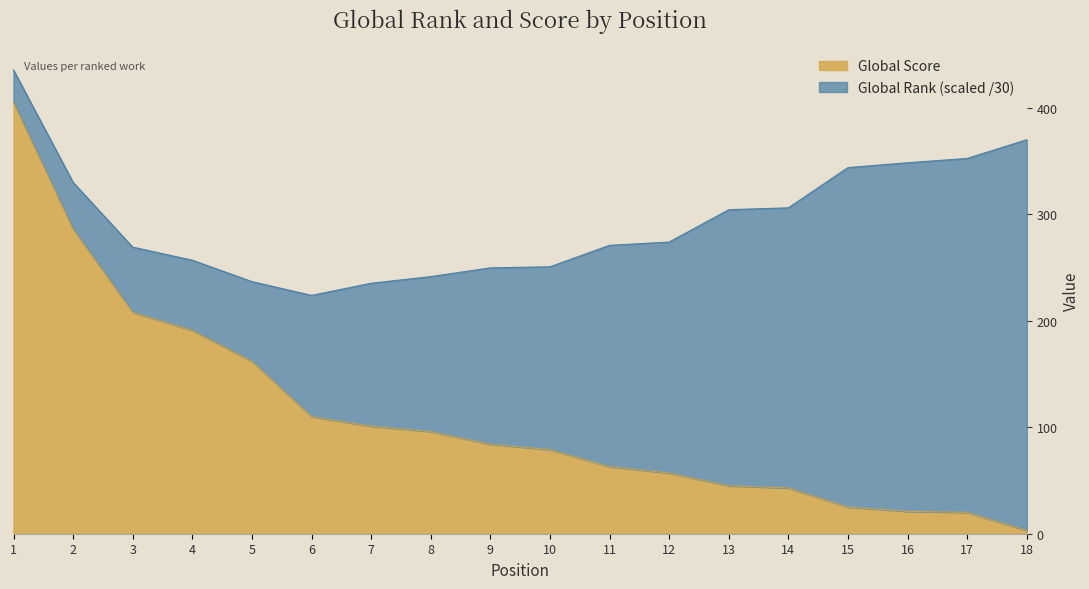

Where is the data nearest to the value 204?

3